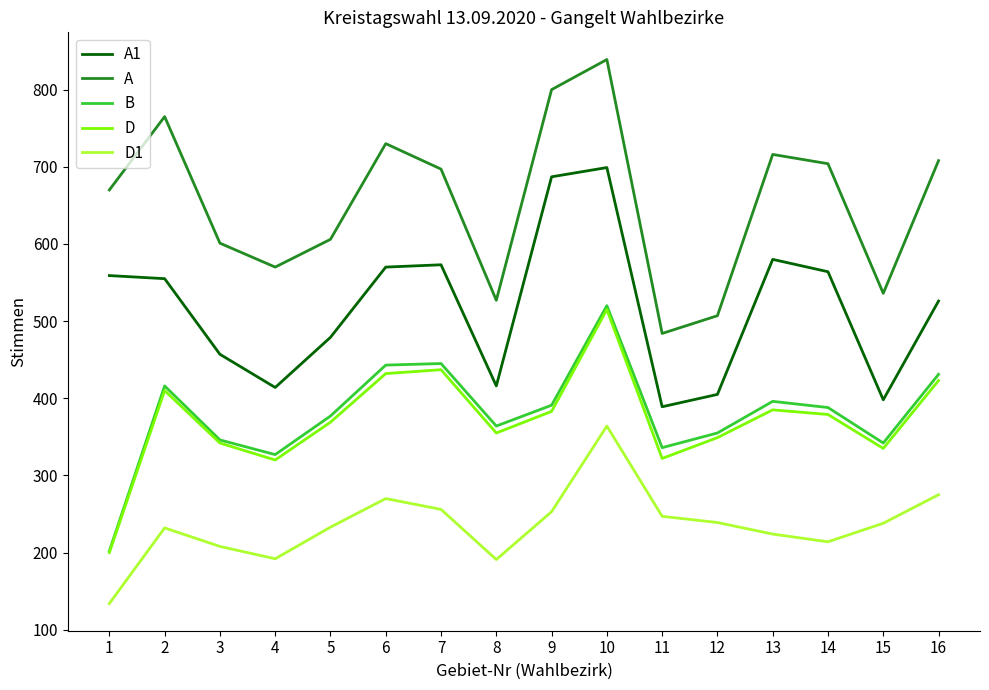

Between 8 and 16, which series saw the biggest shift?

A